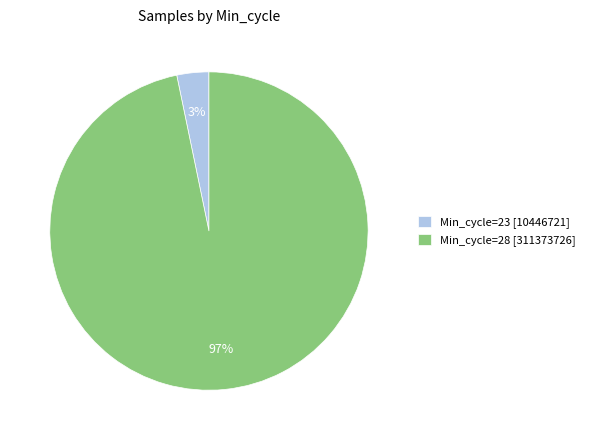

To the nearest percent, what percentage of the pie is Min_cycle=28 [311373726]?

97%